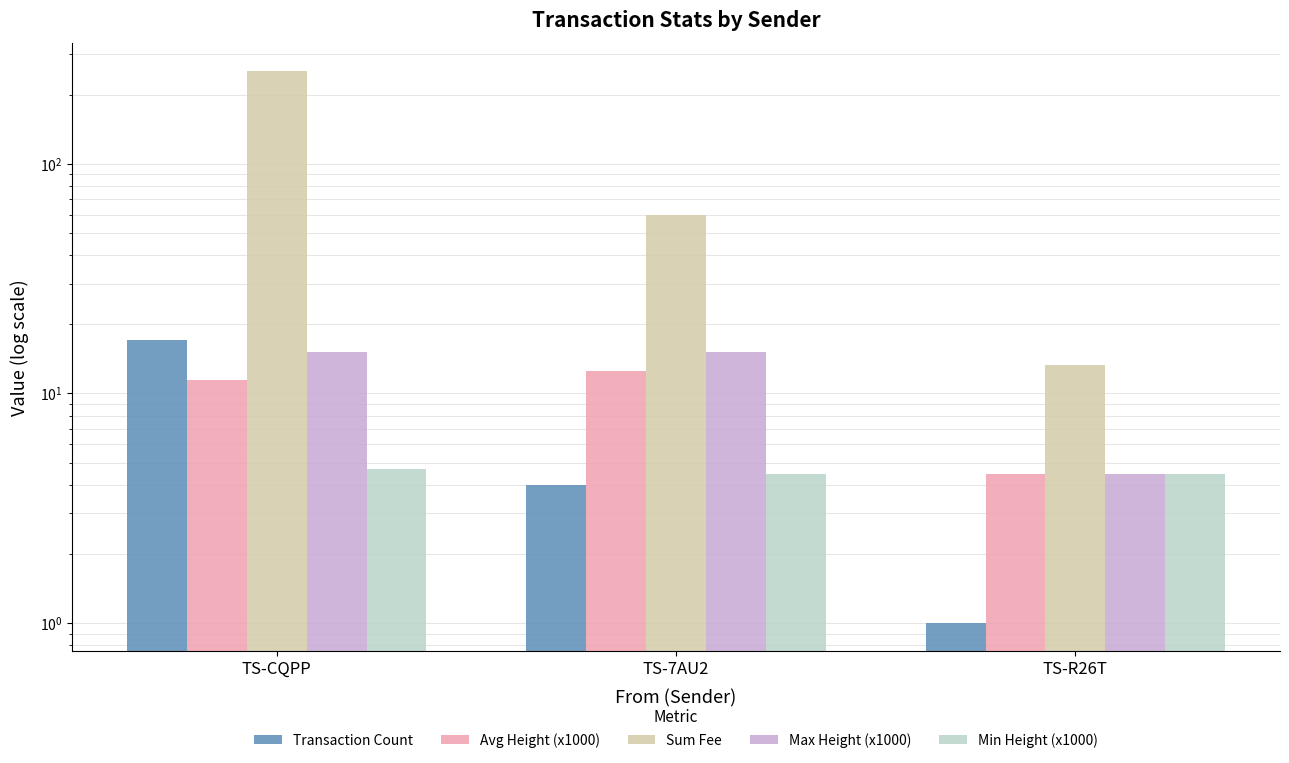

How many distinct data groups are displayed?

5